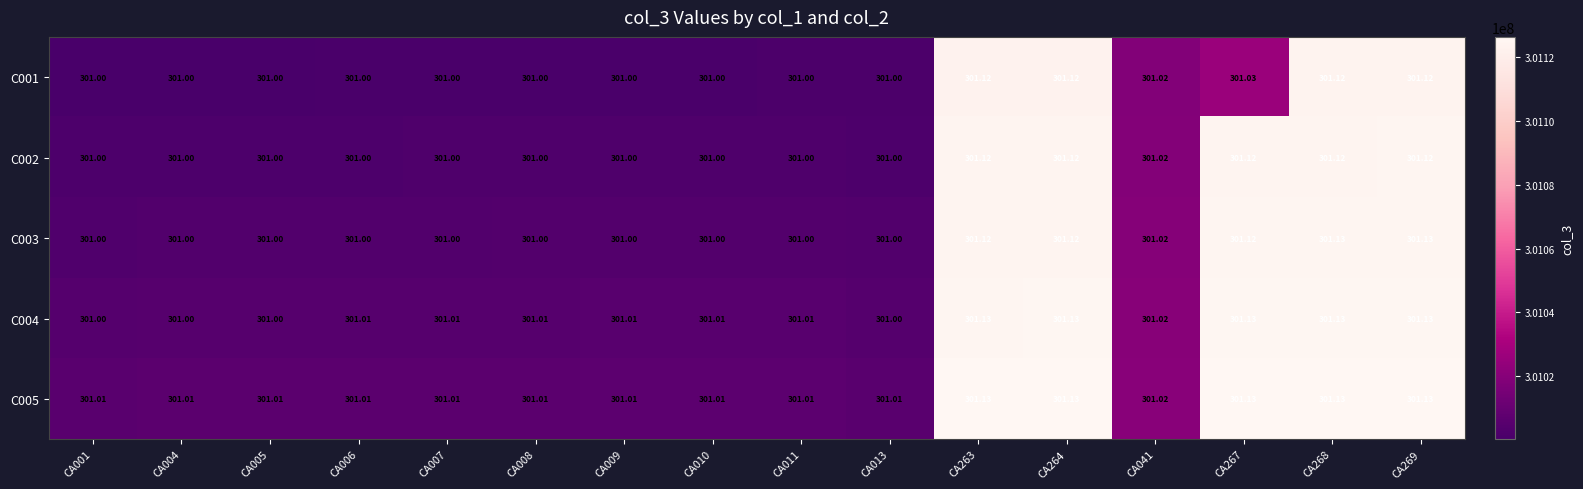

Is the value of C002 at CA268 greater than the value of C003 at CA007?

Yes